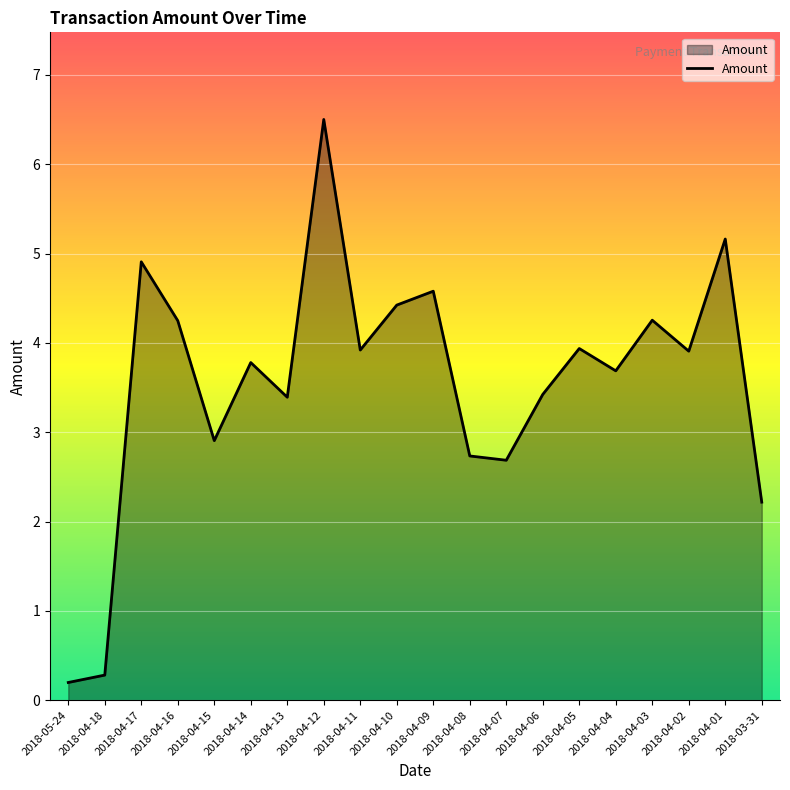

What is the ratio of the value at 2018-04-06 to the value at 2018-04-01?

0.7